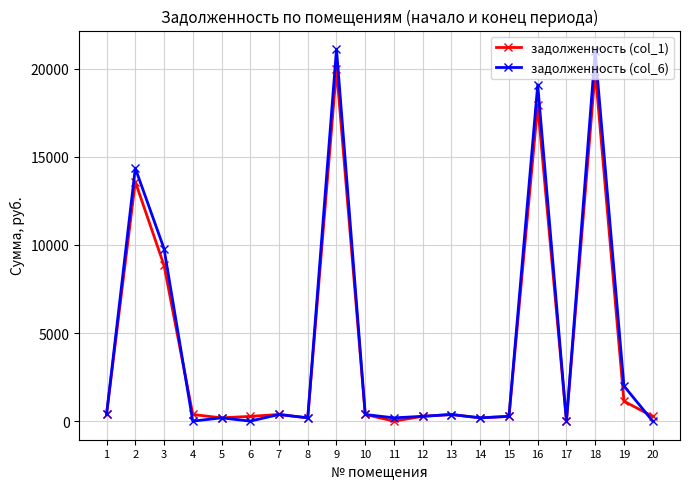

Which series has the widest spread of values?

задолженность (col_6)